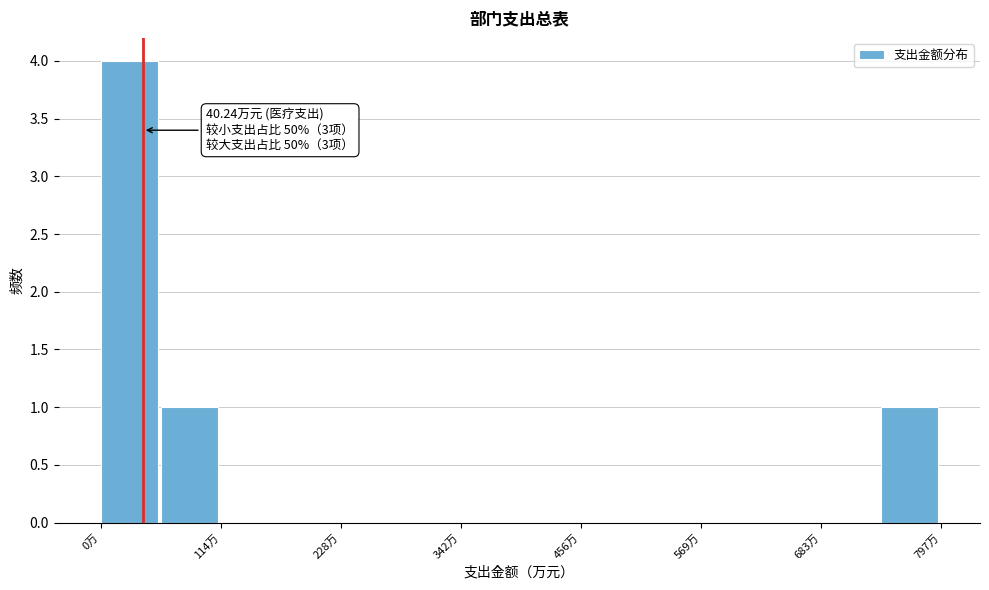

Around what value on the x-axis is the tallest bar? Give the approximate position of its centre, as read against the axis.

20